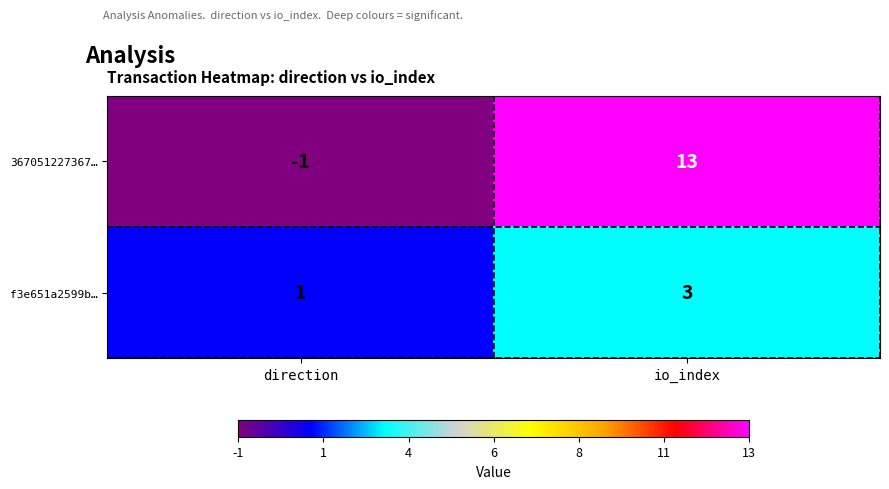

At which label does 367051227367… reach its minimum?

direction